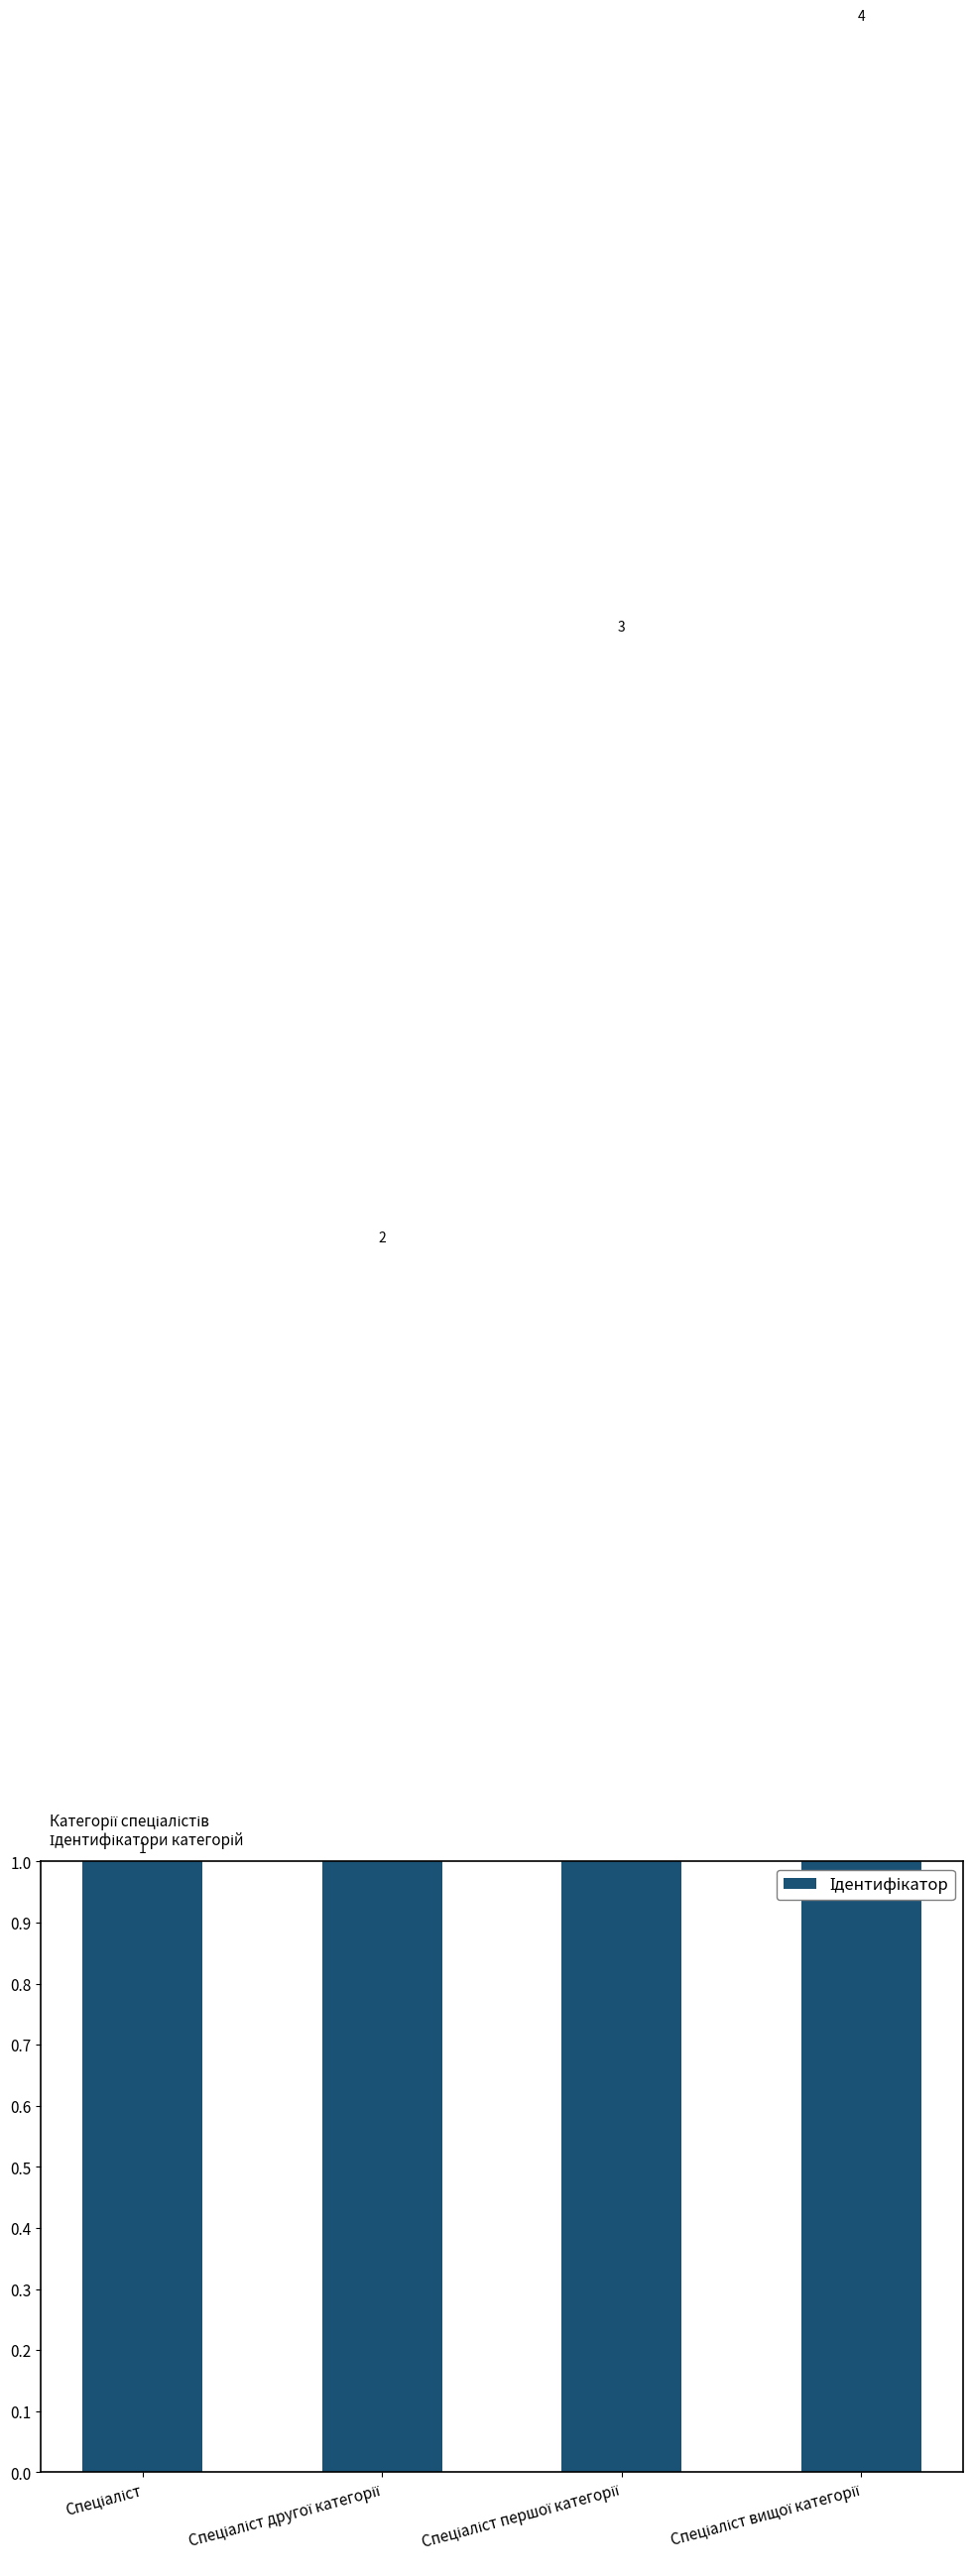

Count the values in the range 2 to 4.

3